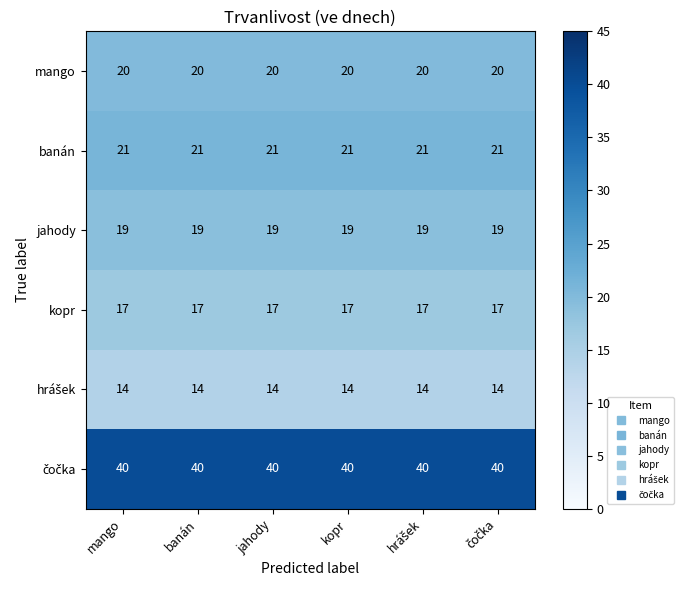

What is the difference between the highest and lowest values at kopr?

26